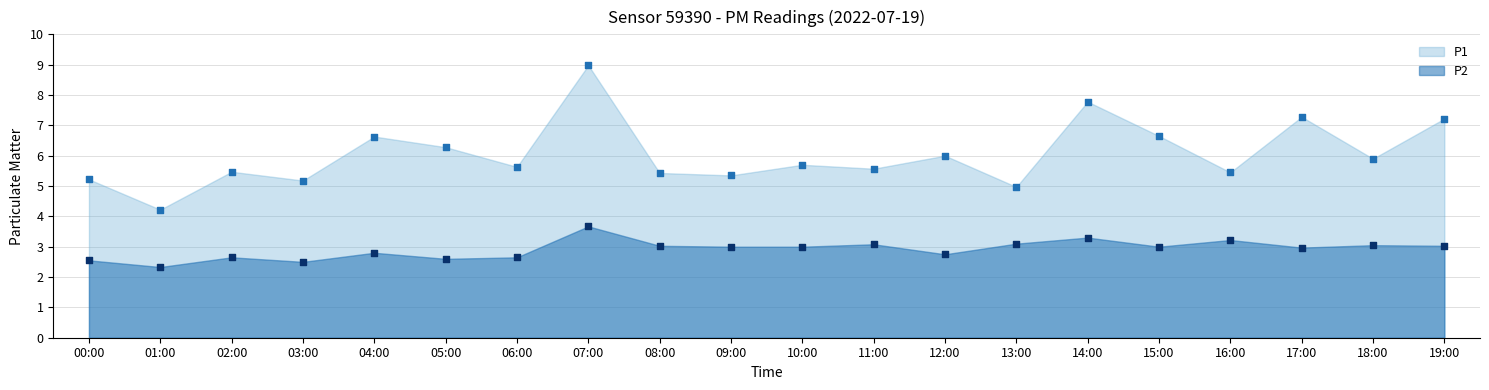

Which series has the largest Y range (max minus min)?

P1